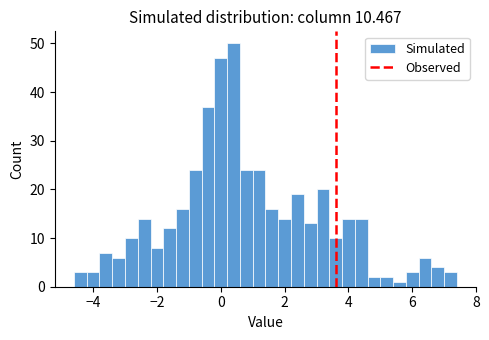

Read against the x-axis, roughly where is the centre of the tallest bar?

0.4